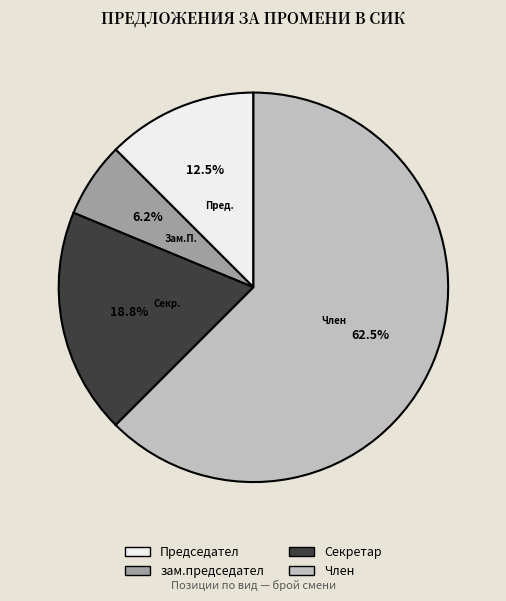

Combined, do Секретар and Председател account for over 50%?

No